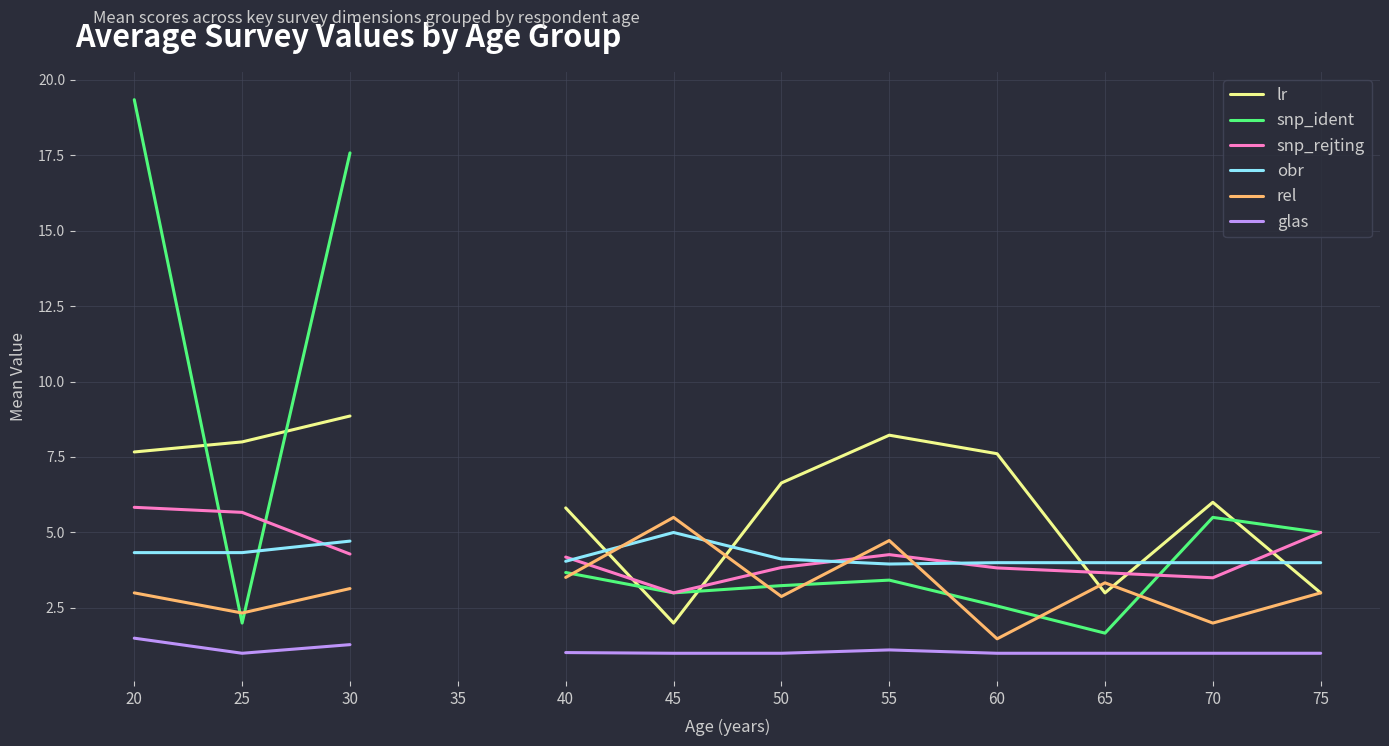

At 30, list the series in order from smallest to largest.

glas, rel, snp_rejting, obr, lr, snp_ident